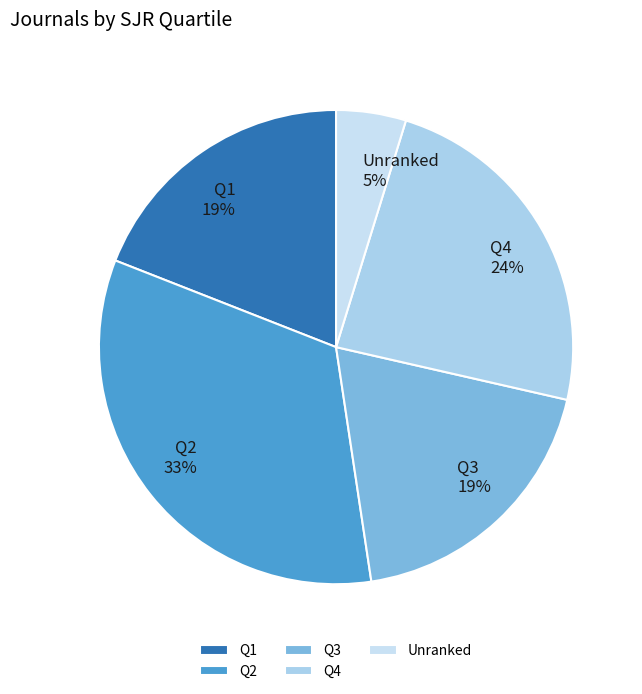

To the nearest percent, what is the average slice percentage?

20%